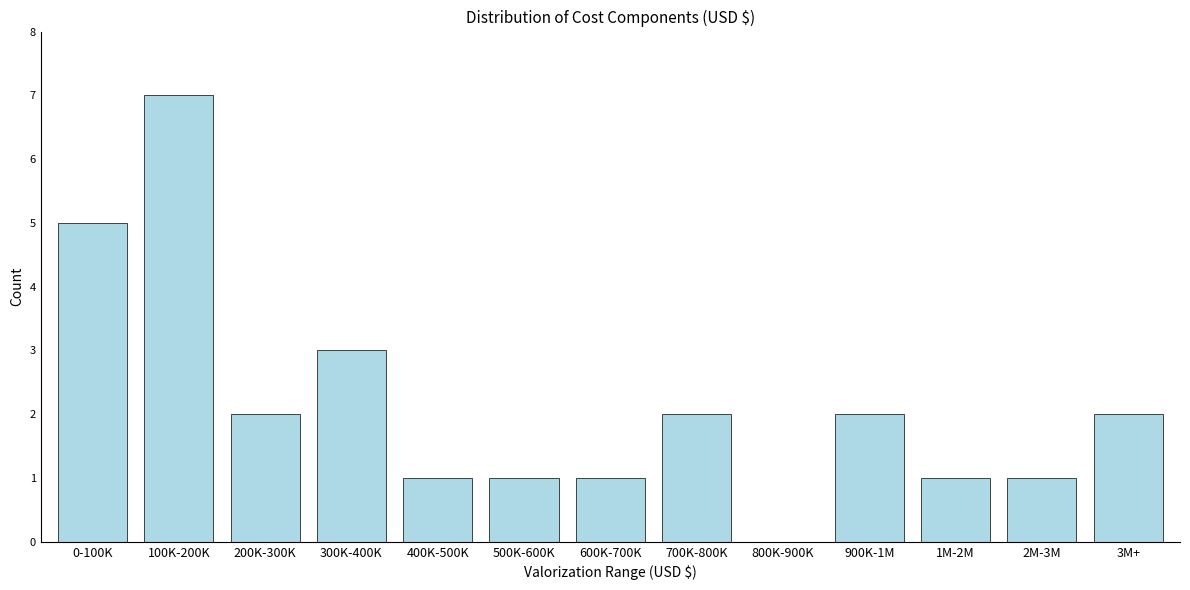

Reading left to right, list all the values displayed in this chart.

0-100K=5	100K-200K=7	200K-300K=2	300K-400K=3	400K-500K=1	500K-600K=1	600K-700K=1	700K-800K=2	800K-900K=0	900K-1M=2	1M-2M=1	2M-3M=1	3M+=2